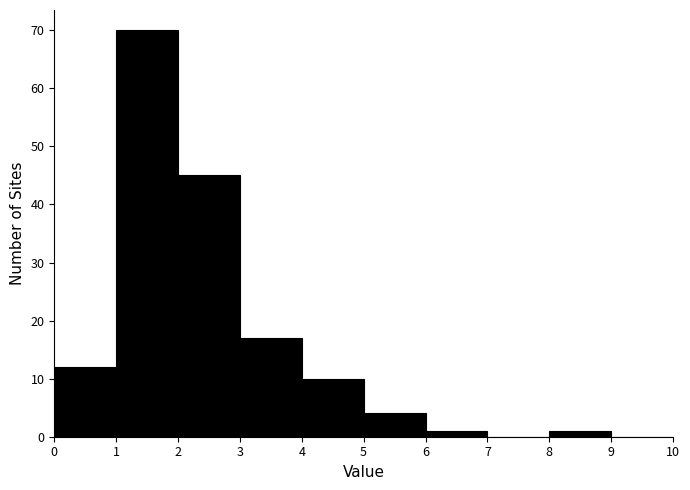

Reading left to right, transcribe this chart: for each bar, give the range it covers on the x-axis and its height. The values are not printed on the chart, so give them approximately, as read against the axis.

0 to 1: 12
1 to 2: 70
2 to 3: 45
3 to 4: 17
4 to 5: 10
5 to 6: 4
6 to 7: 1
7 to 8: 0
8 to 9: 1
9 to 10: 0